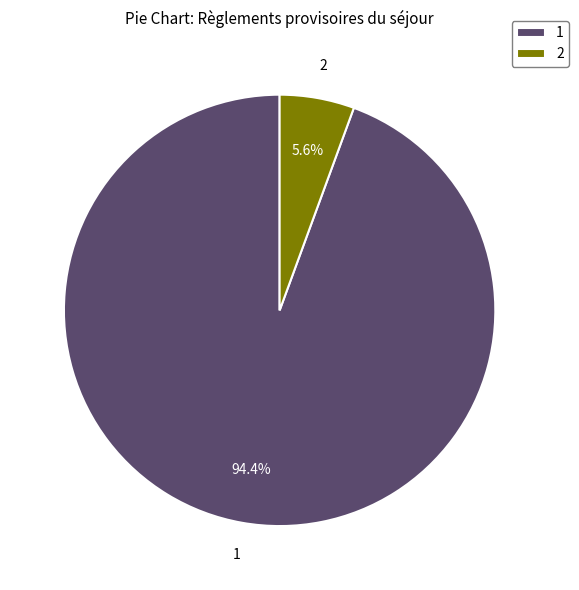

Rank the categories by value from highest to lowest.

1, 2